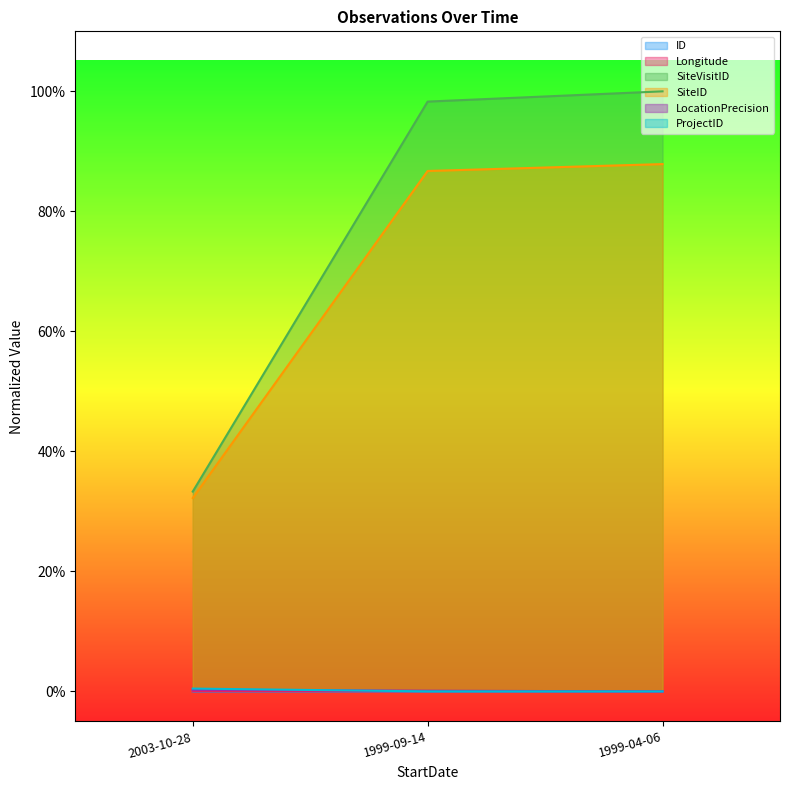

What is the label of the 3rd point from the left?

1999-04-06